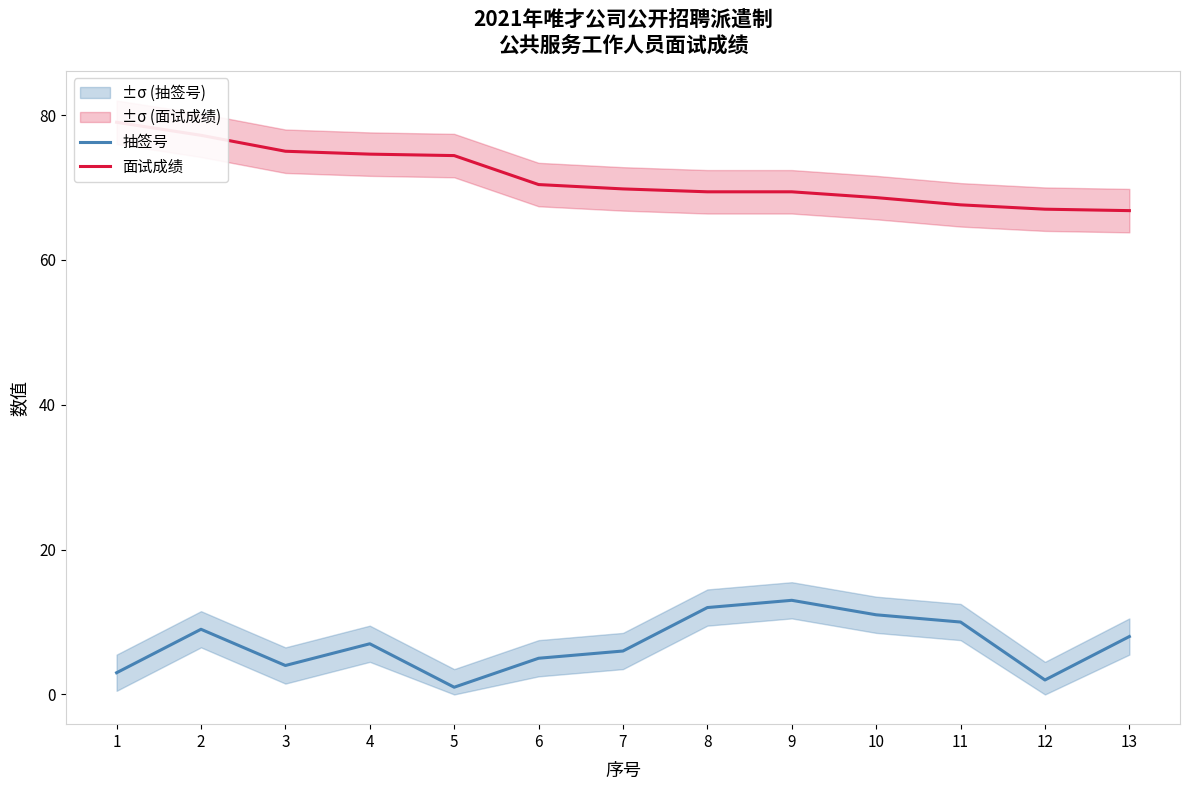

True or false: 抽签号 has a value of 10.2 at 7.

False